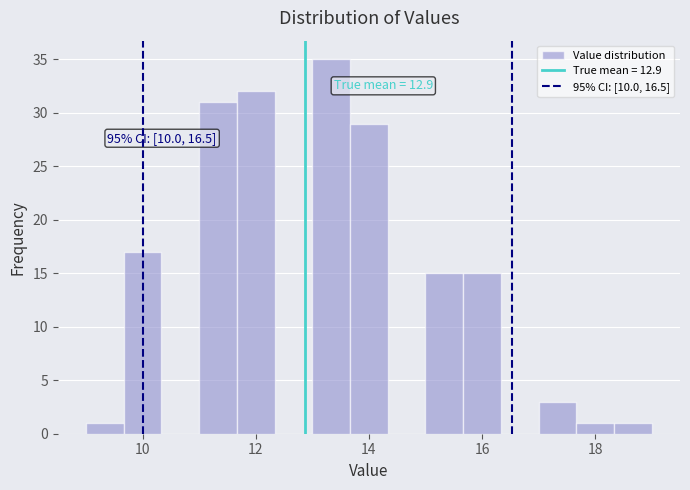

Read against the x-axis, roughly where is the centre of the tallest bar?

13.4